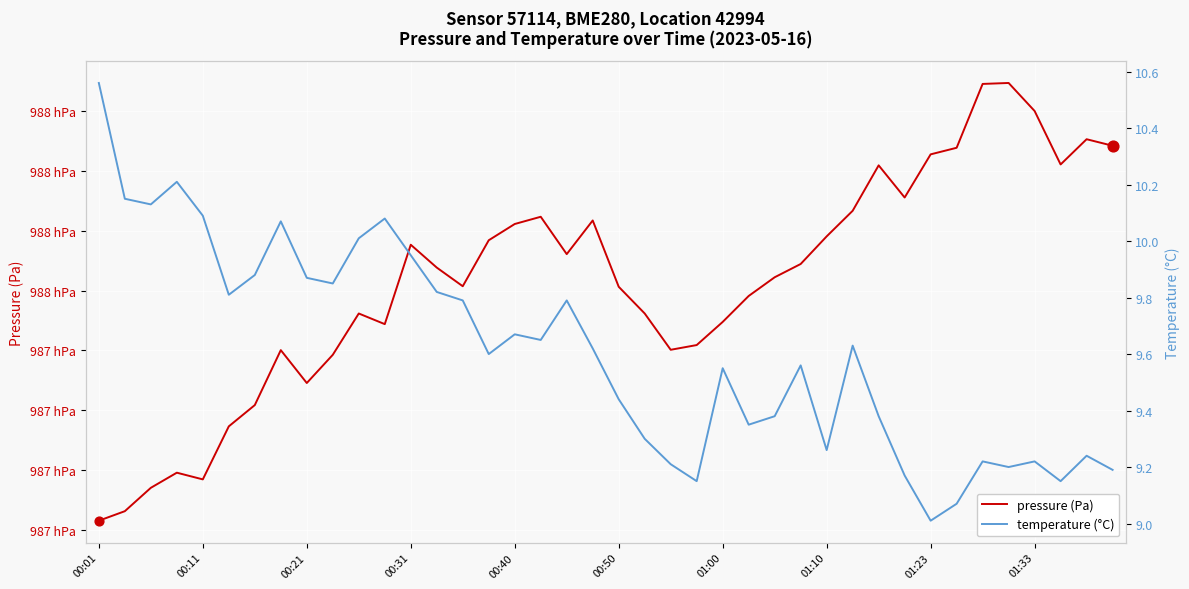

At which category is the sum across all series the highest?

35